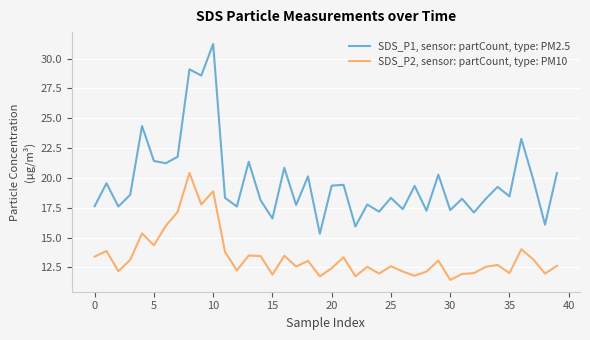

True or false: SDS_P1, sensor: partCount, type: PM2.5 and SDS_P2, sensor: partCount, type: PM10 cross at least once.

False